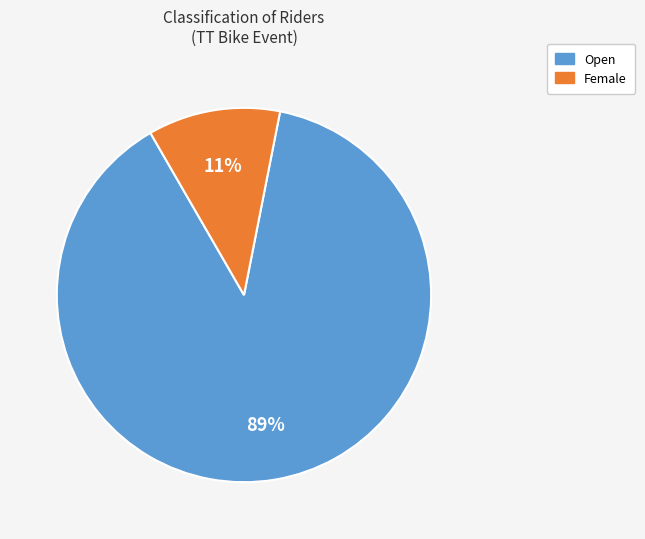

To the nearest percent, what percentage of the pie is Female?

11%